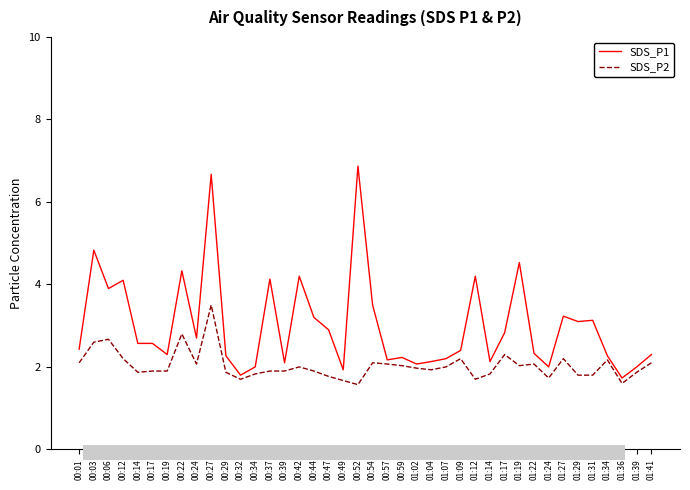

What is the sum of all SDS_P1 values?

120.3